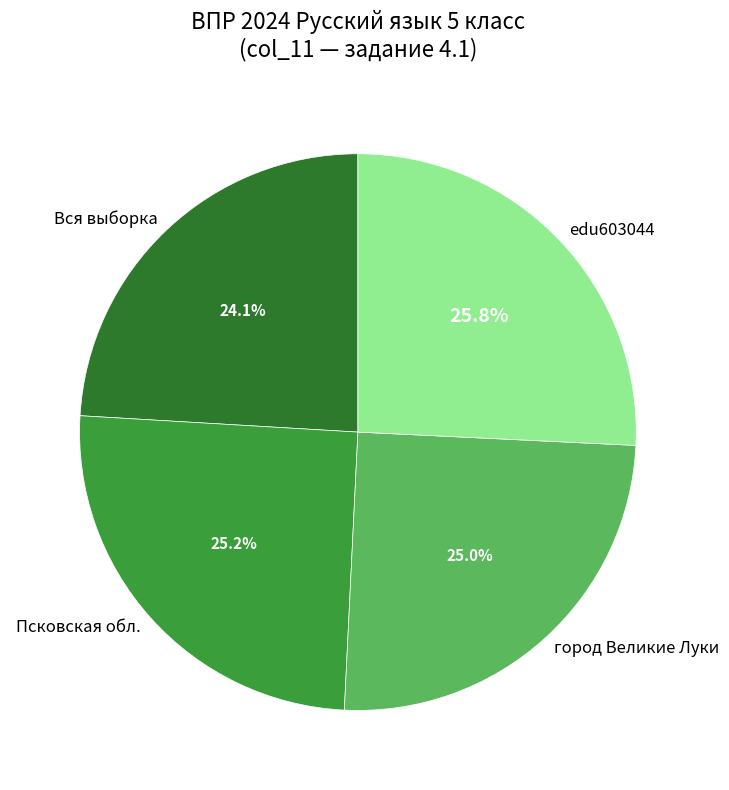

What percentage do edu603044 and Псковская обл. together represent?

50.9%